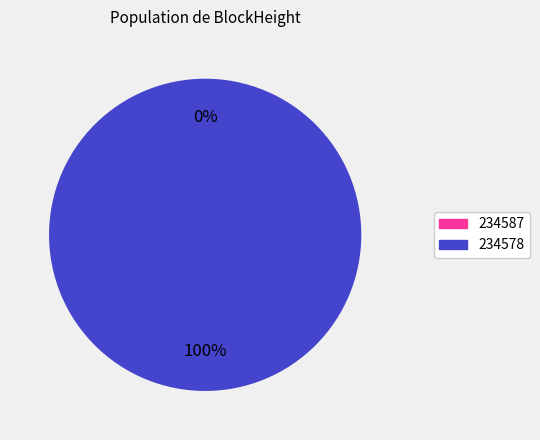

To the nearest percent, what portion does 234578 represent?

100%